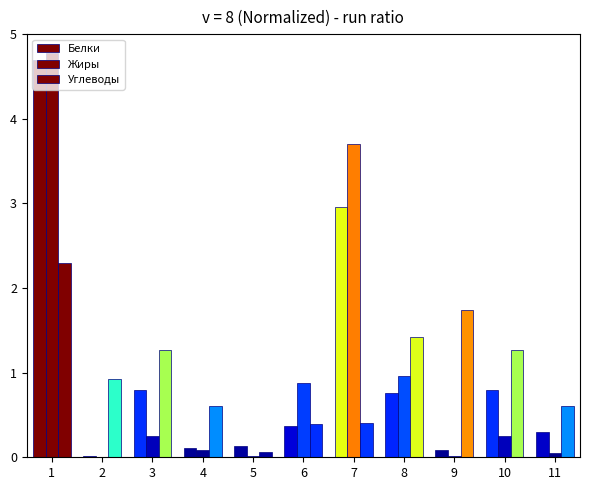

What is the value of the Углеводы bar at the 2nd from the left?

0.9